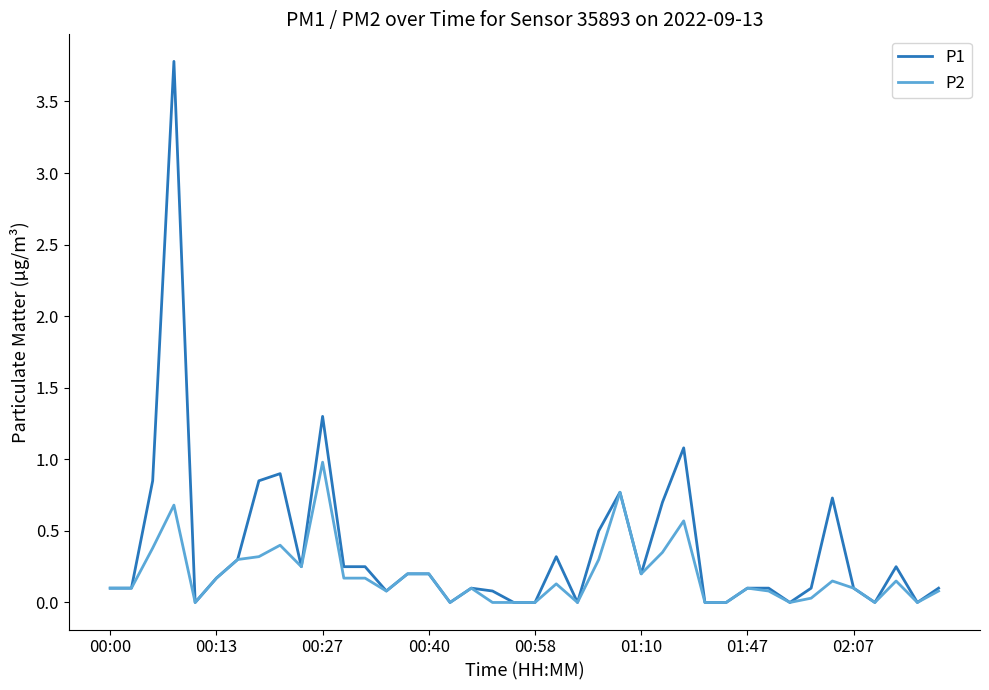

What is the maximum value shown in the chart?

3.8